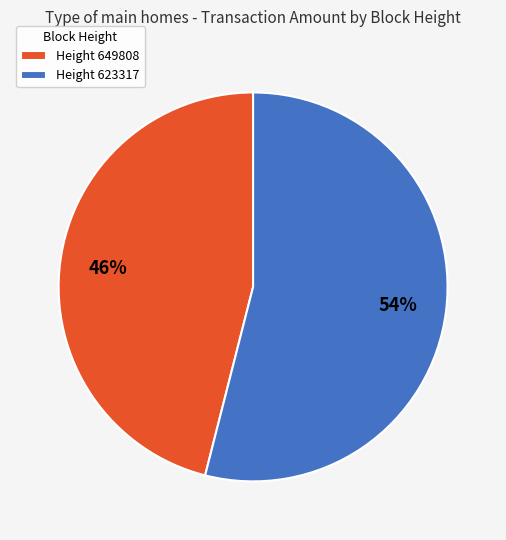

To the nearest percent, what portion does Height 649808 represent?

46%